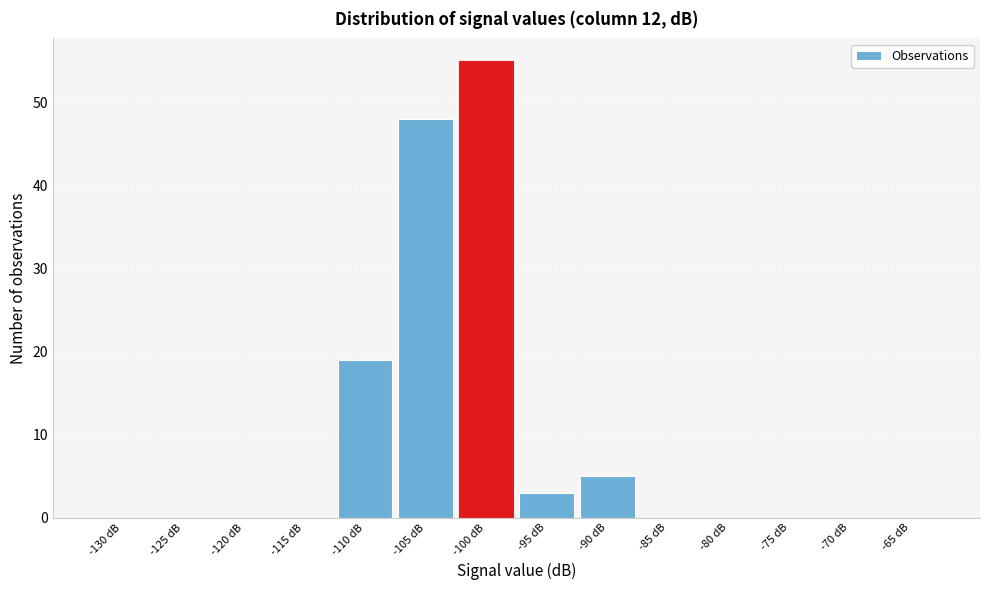

Reading right to left, list all the values displayed in this chart.

-65 dB=0	-70 dB=0	-75 dB=0	-80 dB=0	-85 dB=0	-90 dB=5	-95 dB=3	-100 dB=55	-105 dB=48	-110 dB=19	-115 dB=0	-120 dB=0	-125 dB=0	-130 dB=0